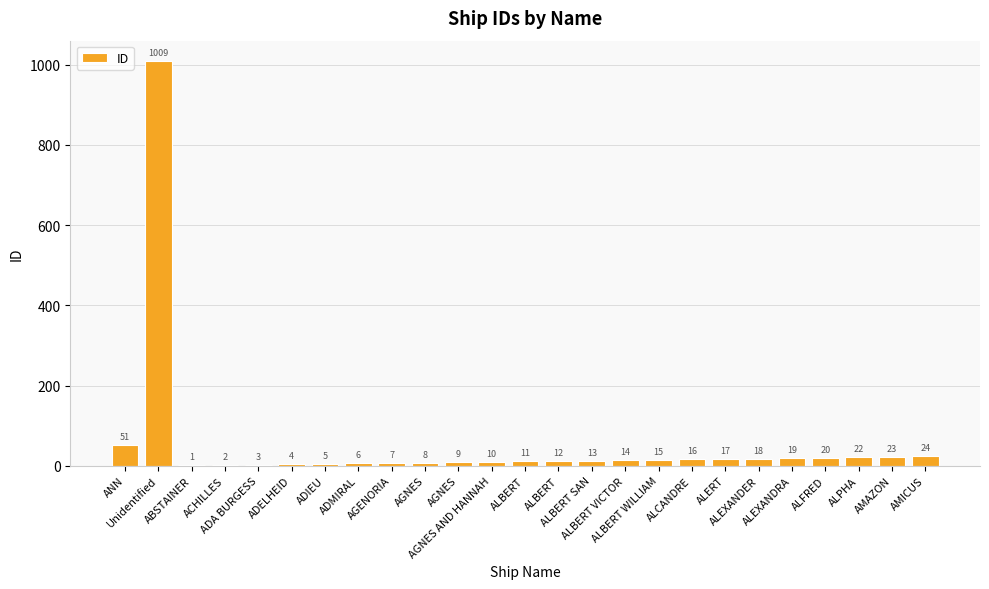

What is the ratio of the value at ALERT to the value at ADELHEID?

4.2